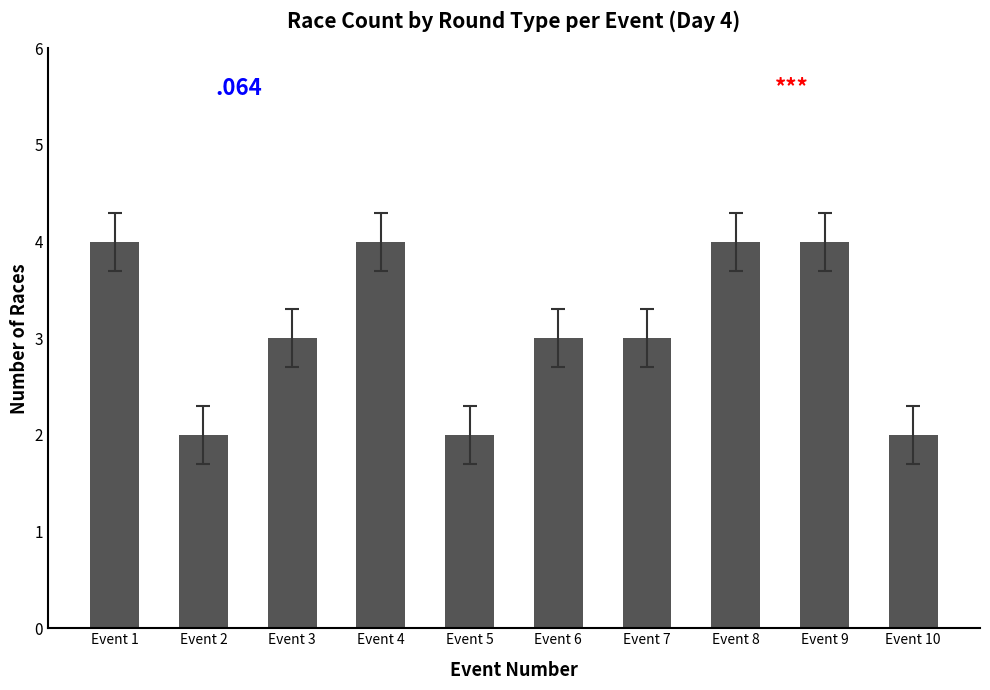

What is the average value?

3